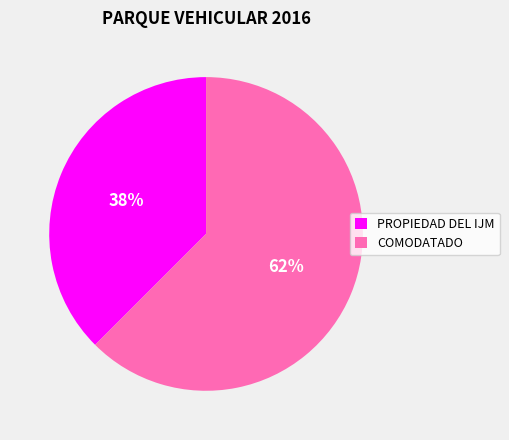

Combined, do COMODATADO and PROPIEDAD DEL IJM account for over 50%?

Yes